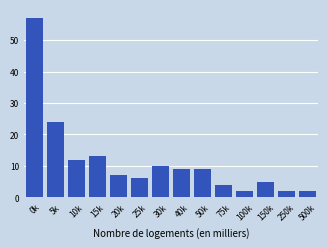

Reading left to right, what are all the values shown in this chart?

0k=57	5k=24	10k=12	15k=13	20k=7	25k=6	30k=10	40k=9	50k=9	75k=4	100k=2	150k=5	250k=2	500k=2